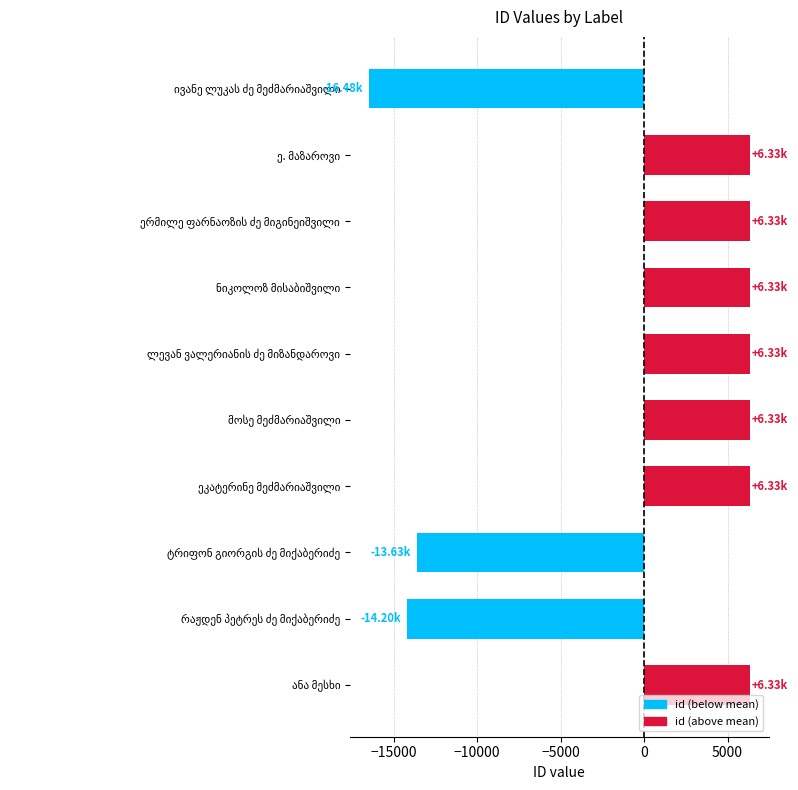

Does the chart contain stacked bars?

No